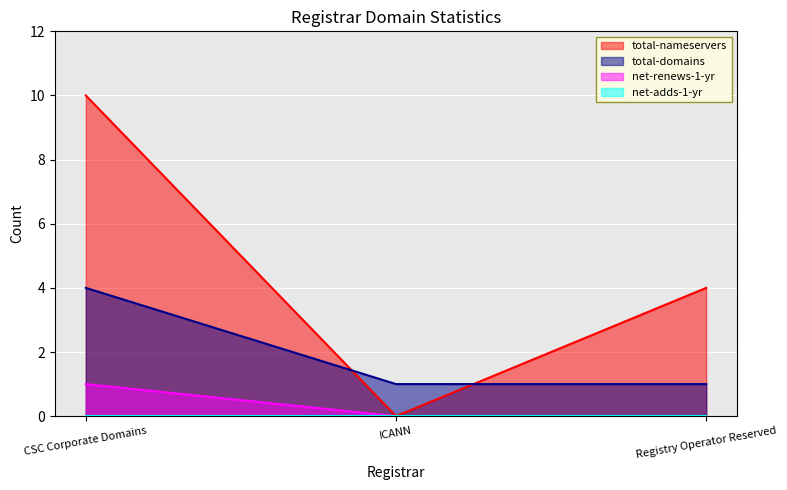

At which category is the sum across all series the highest?

CSC Corporate Domains